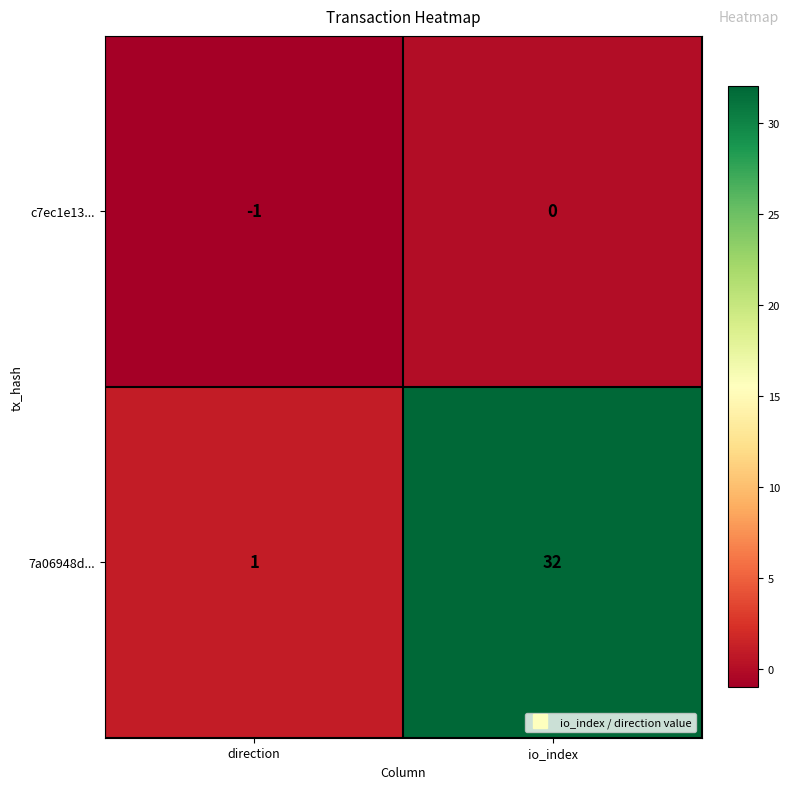

Which series has the largest range (max minus min)?

7a06948d...